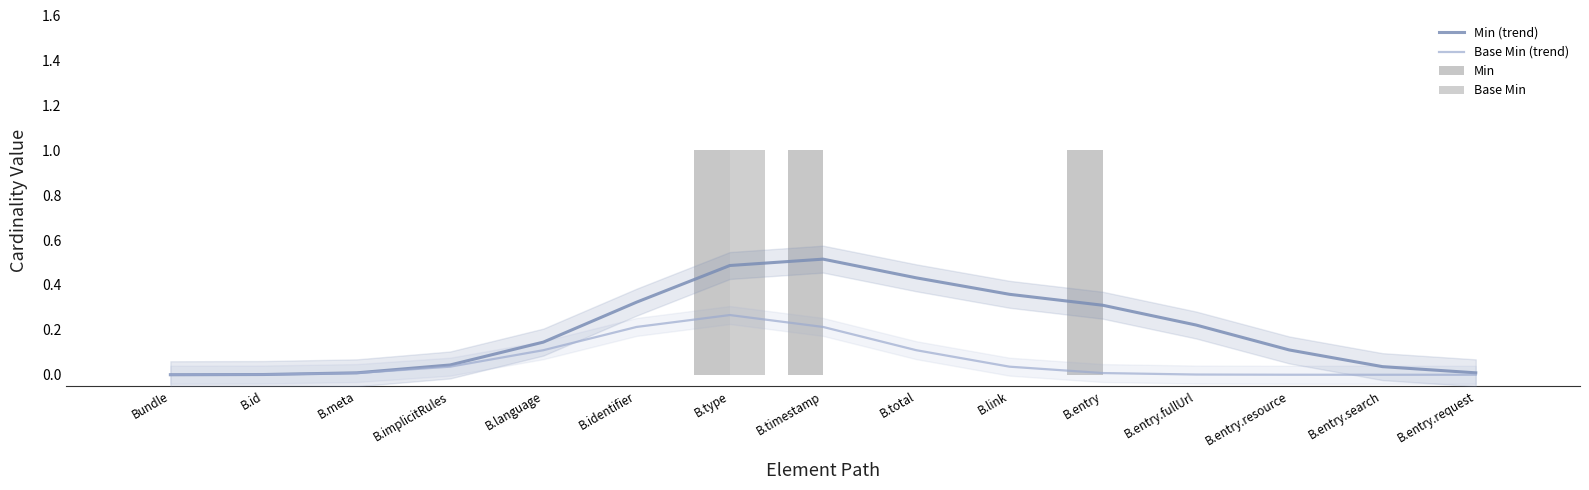

Is it true that Min equals 0.6 at B.implicitRules?

False